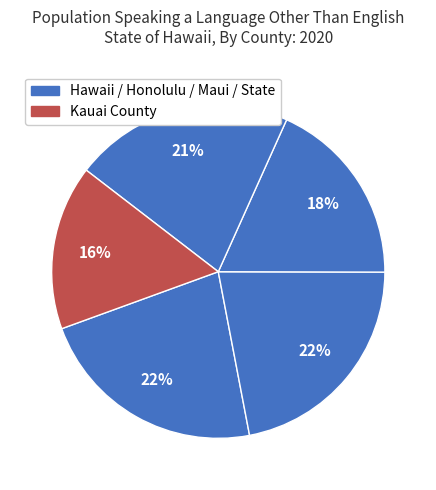

Which slice is the largest?

Hawaii County